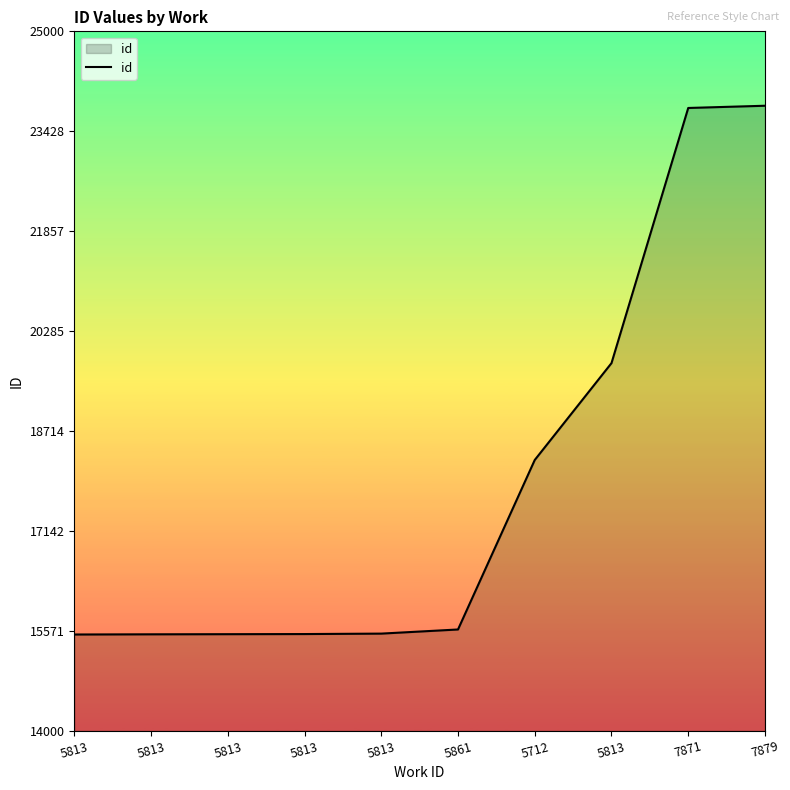

How many lines are shown in the chart?

1